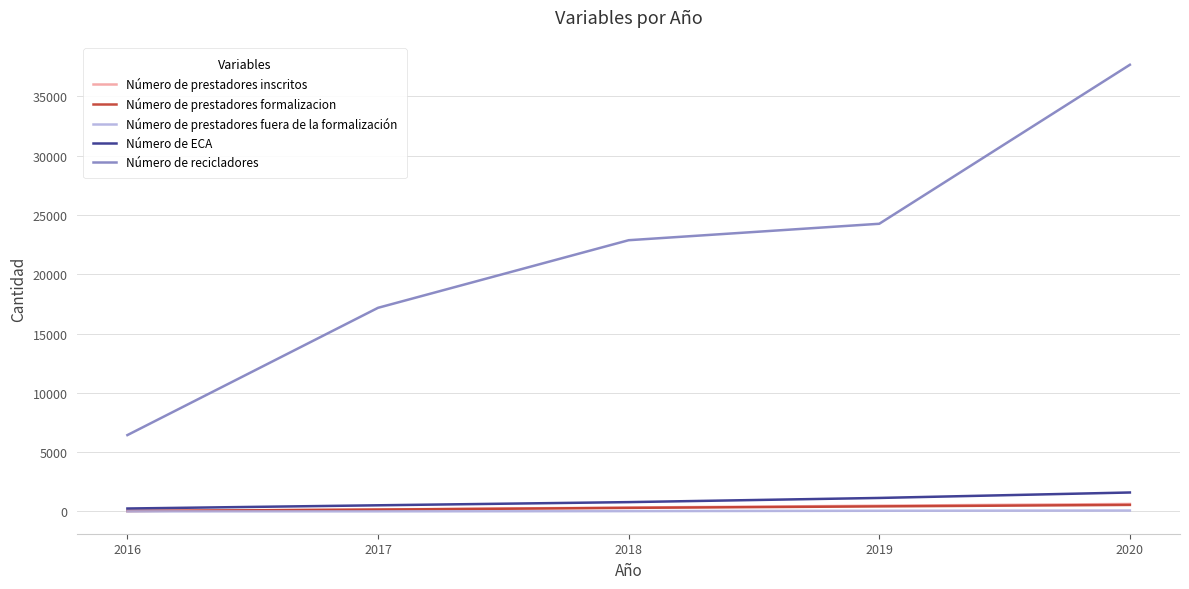

The value of Número de recicladores at 2019 is 9540. True or false?

False